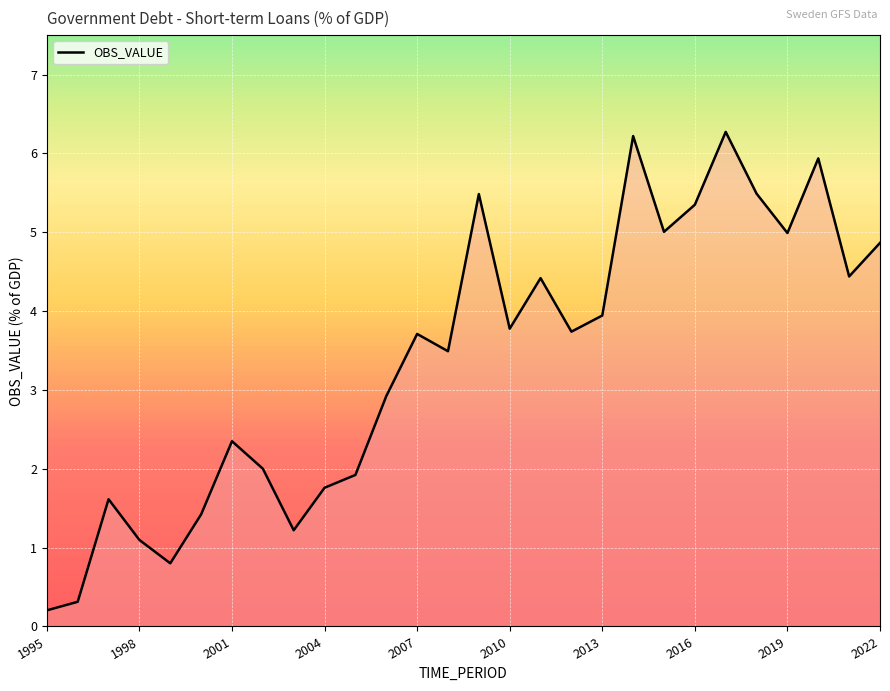

What is the maximum value shown in the chart?

6.3